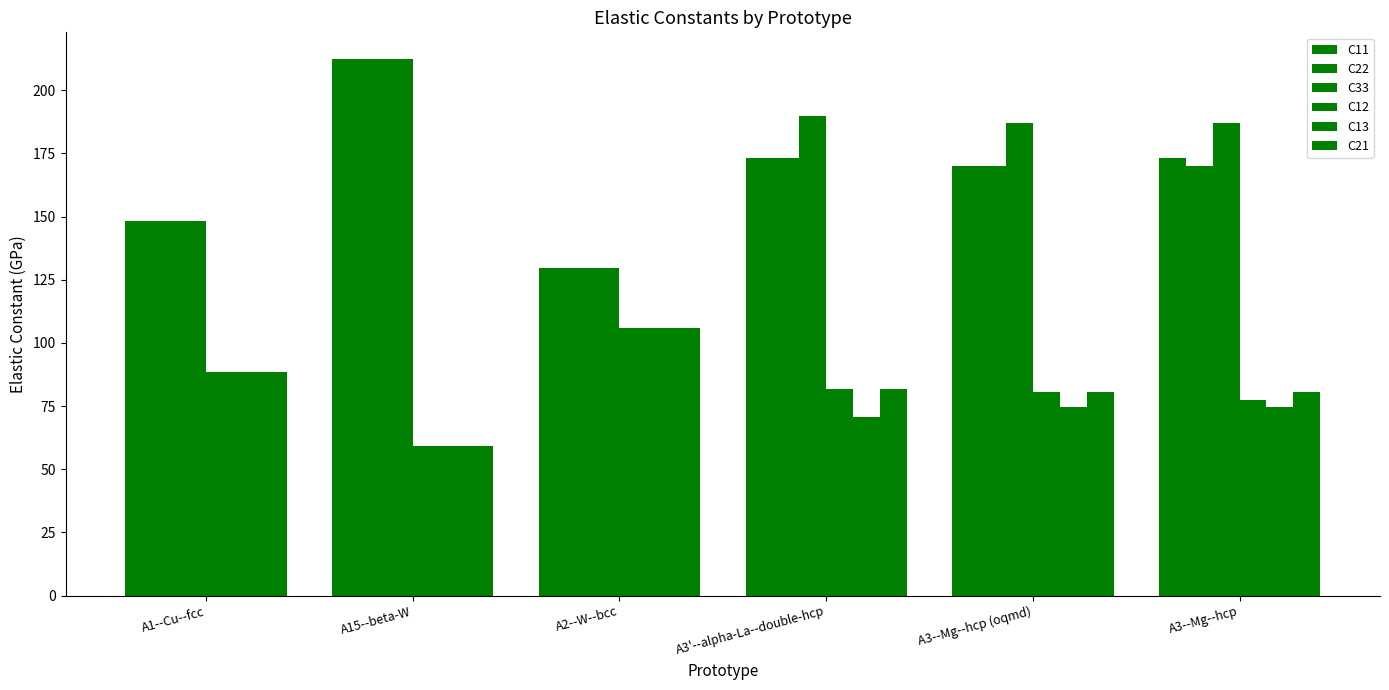

How many bars are there in each group?

6